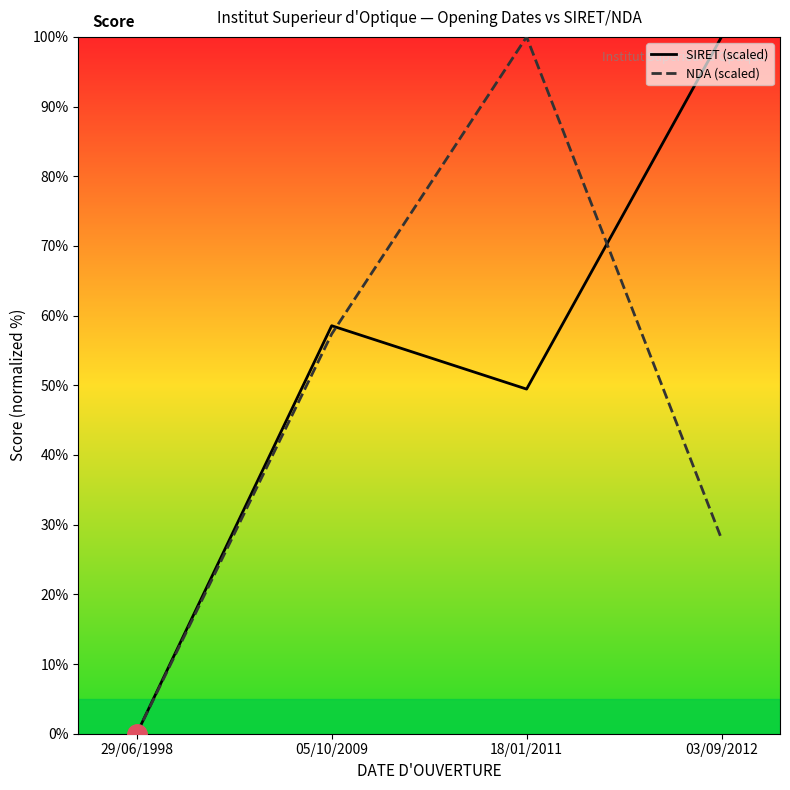

Reading left to right, what are all the values shown in this chart?

SIRET (scaled): 0.0	58.6	49.5	100.0
NDA (scaled): 0.0	57.4	100.0	28.0